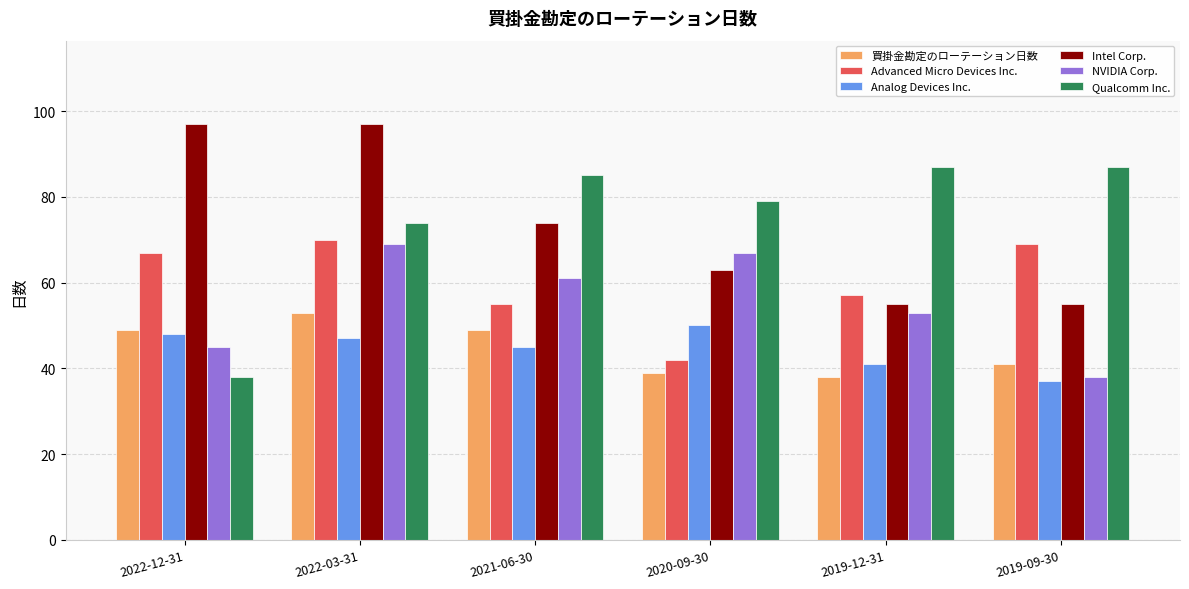

Read the Advanced Micro Devices Inc. value at 2020-09-30, to the nearest 10.

40